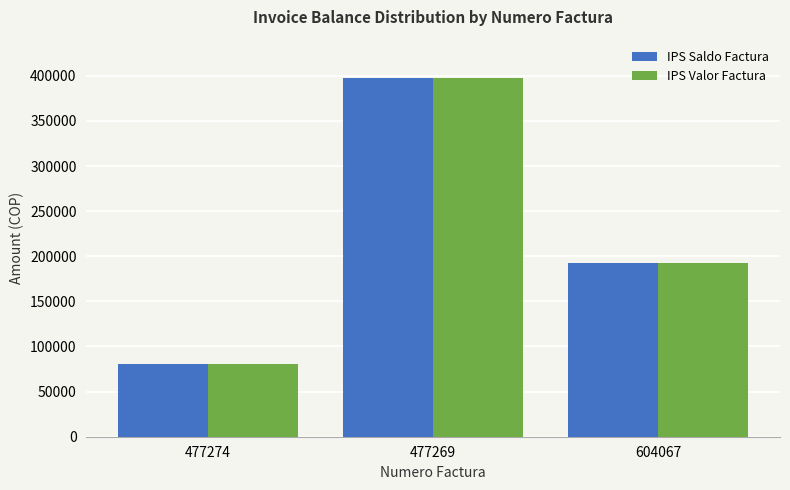

What are all the series names shown in the legend?

IPS Saldo Factura, IPS Valor Factura